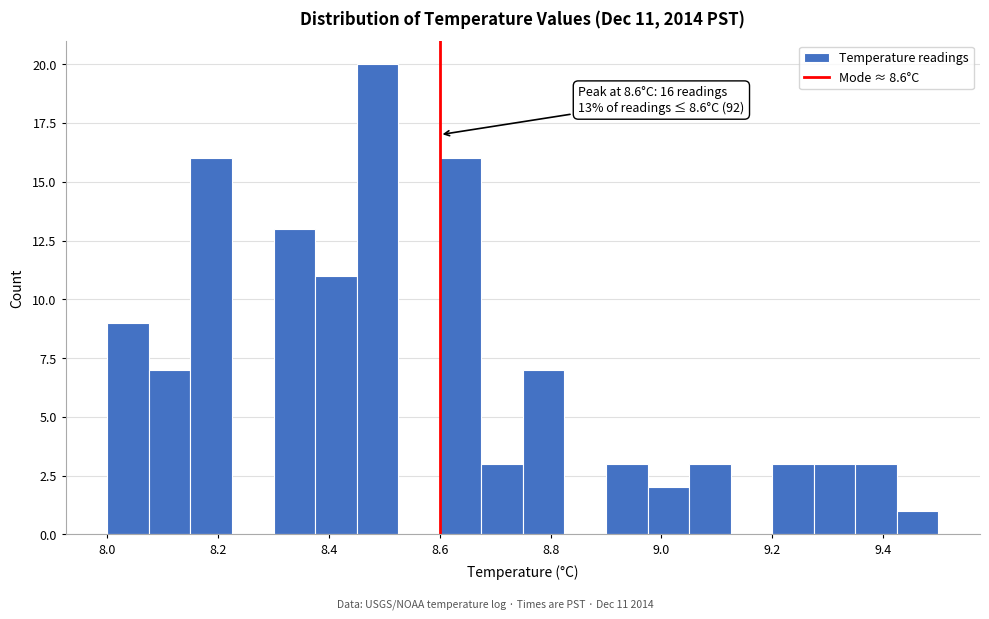

Around what value on the x-axis is the tallest bar? Give the approximate position of its centre, as read against the axis.

8.48